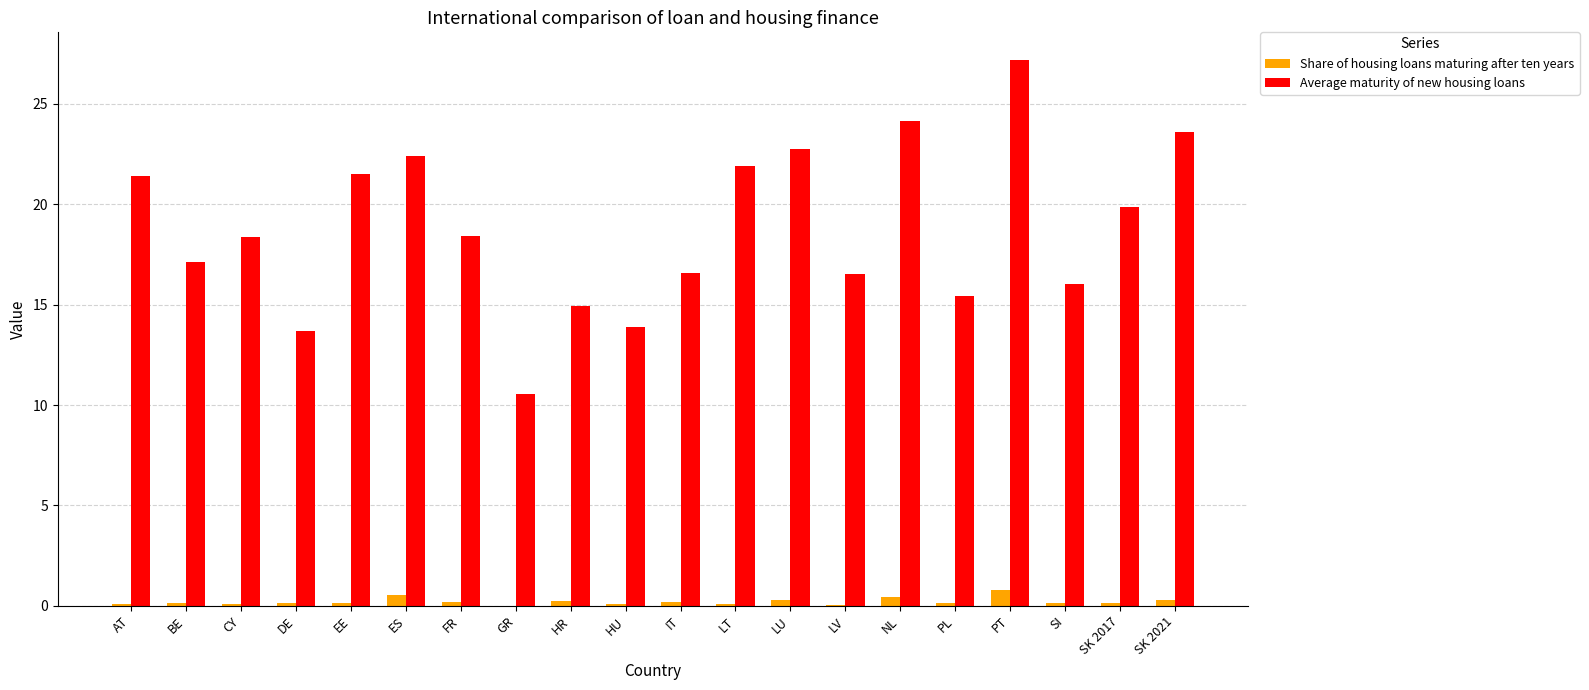

What is the greatest value displayed?

27.2